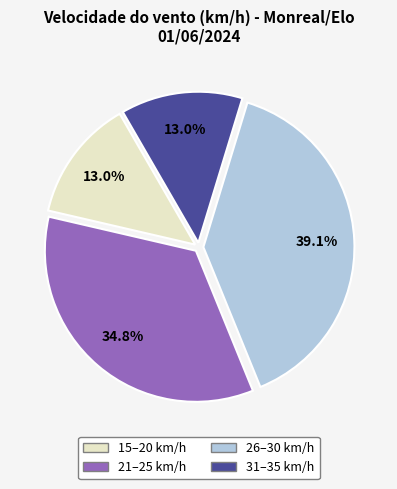

Is there any slice that represents more than half of the pie?

No